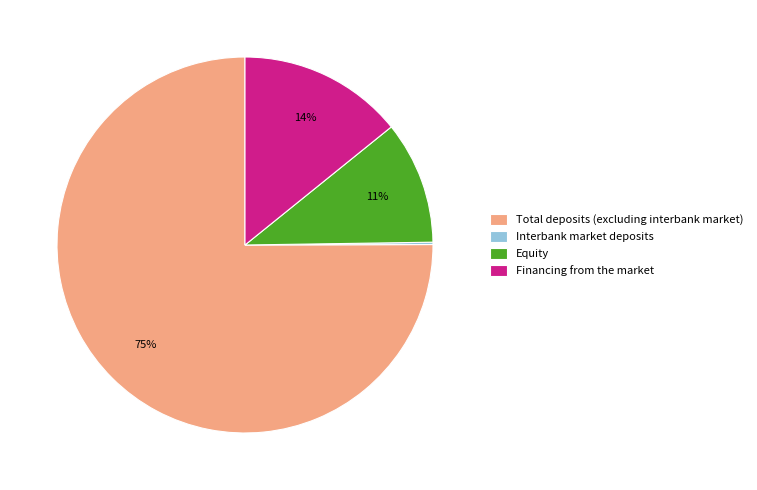

Do Equity and Total deposits (excluding interbank market) together represent more than half of the pie?

Yes